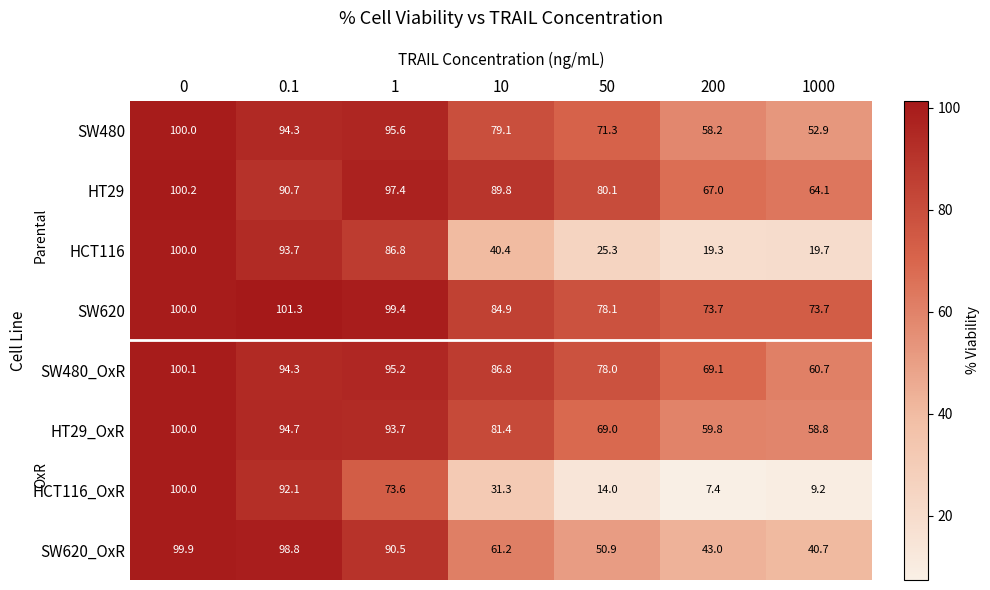

What is the difference between the SW620_OxR values at 0 and 0.1?

1.1